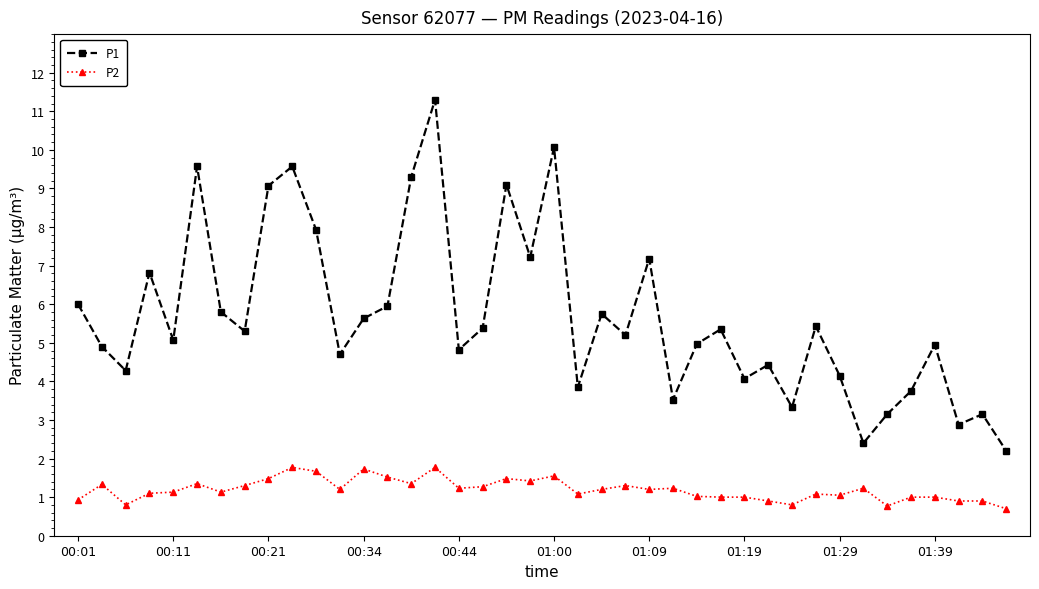

True or false: P2 has more than 0 interior local peaks.

True